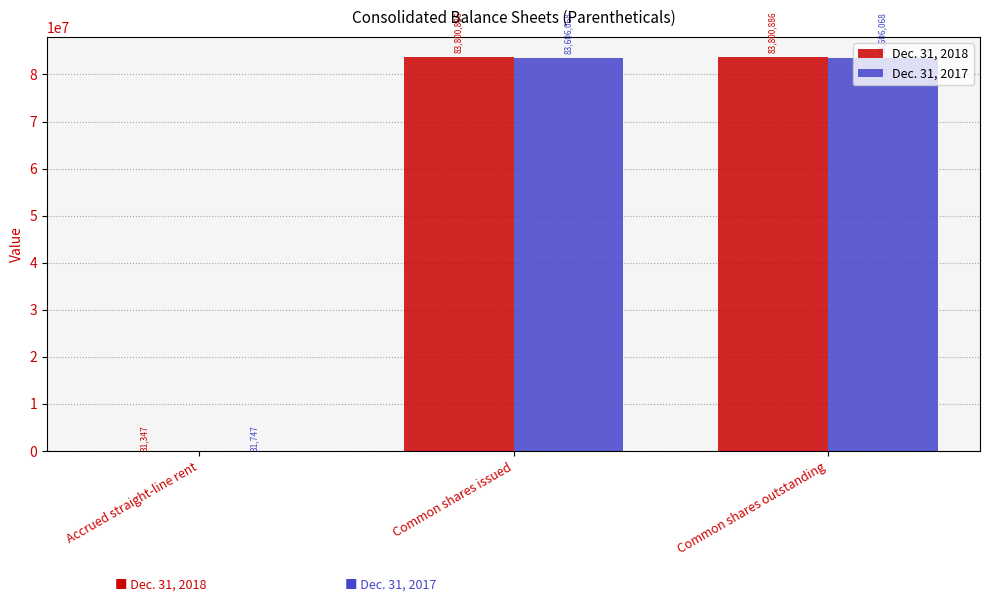

Count the number of data series in this chart.

2